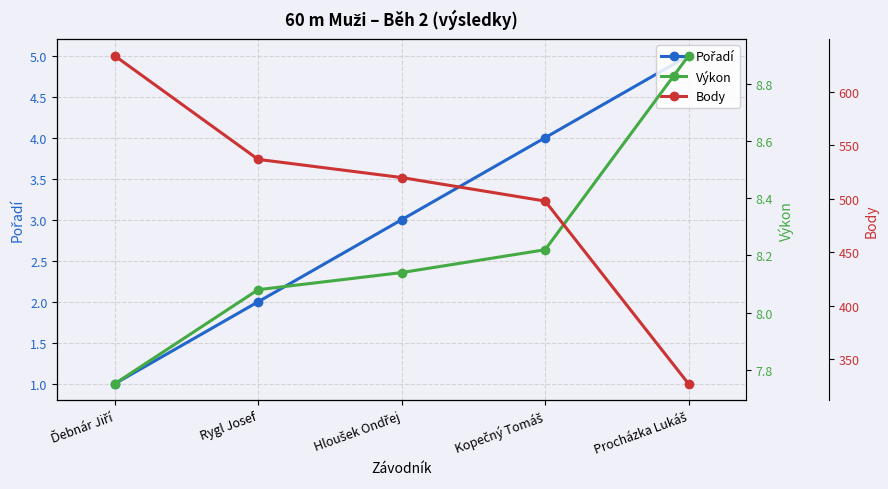

What is the maximum value shown in the chart?

634.0